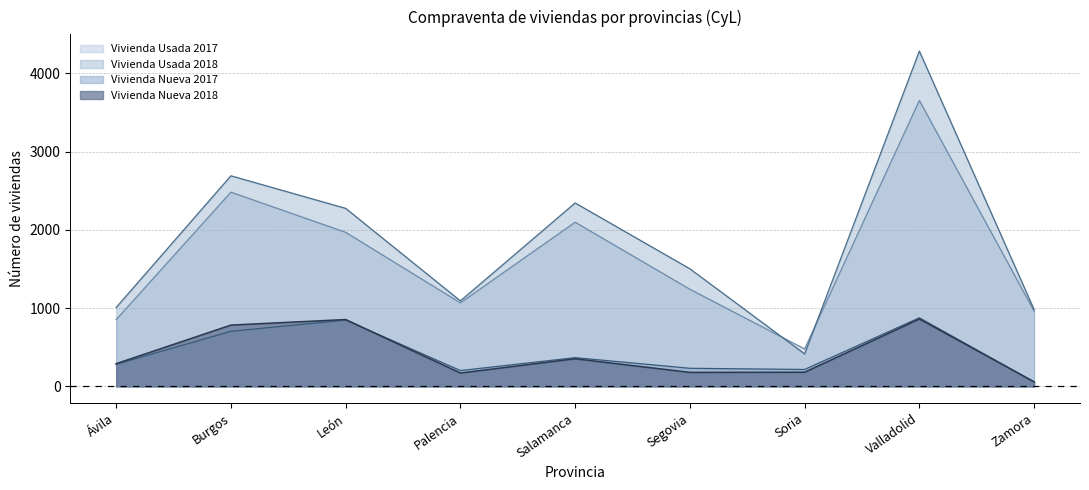

Reading left to right, list all the values displayed in this chart.

Vivienda Nueva 2017: 282	704	847	202	367	231	216	876	57
Vivienda Nueva 2018: 290	783	854	171	353	179	181	861	58
Vivienda Usada 2017: 853	2481	1968	1067	2097	1241	478	3652	961
Vivienda Usada 2018: 1008	2690	2274	1092	2343	1502	415	4283	981